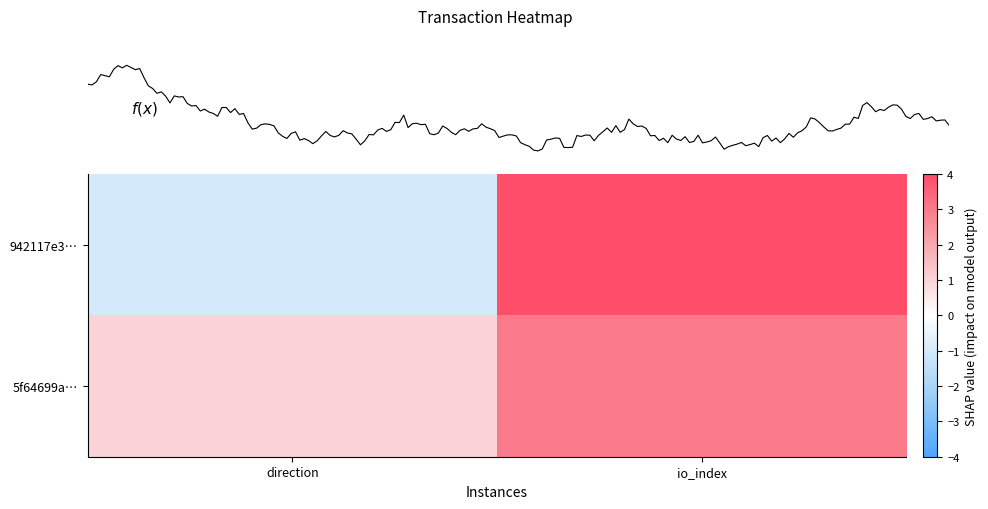

What is the average value of the 5f64699a… series?

2